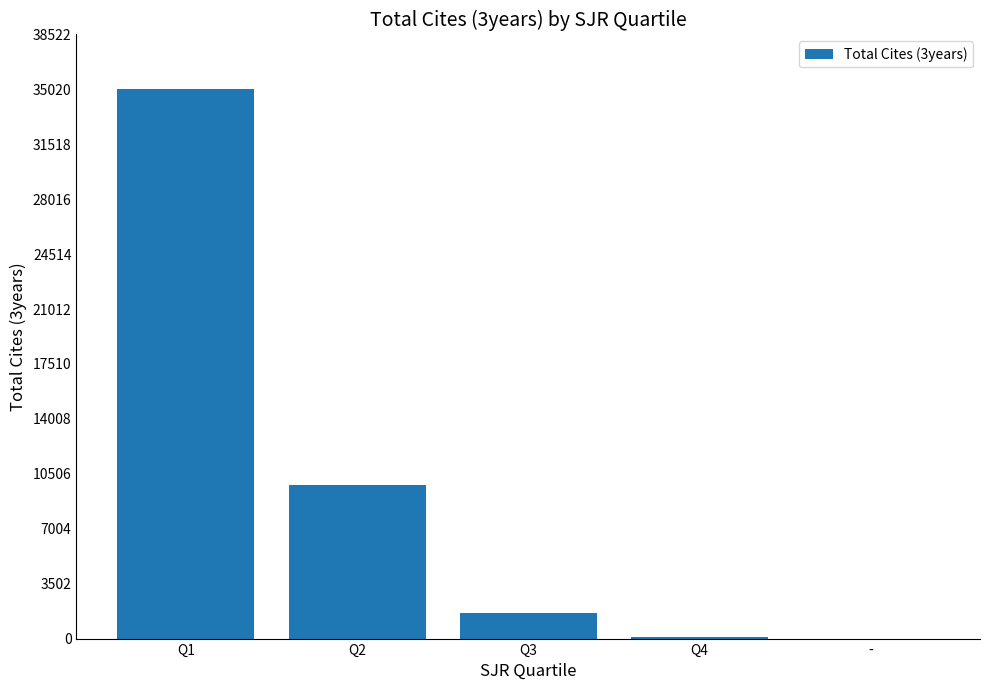

What is the difference between the values at Q2 and Q1?

25248